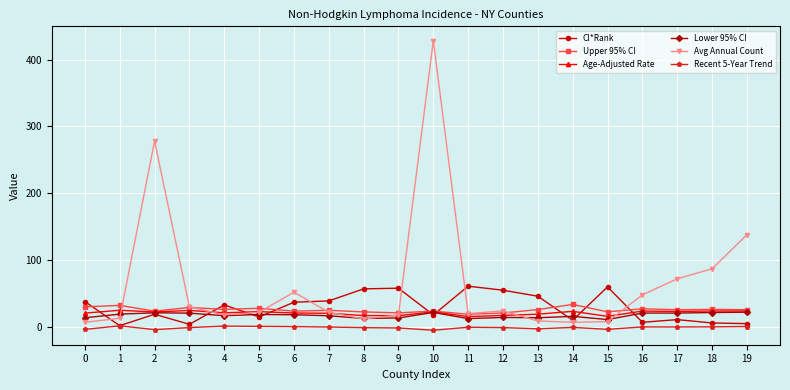

What is the value of the Avg Annual Count point at the 4th from the left?

30.0